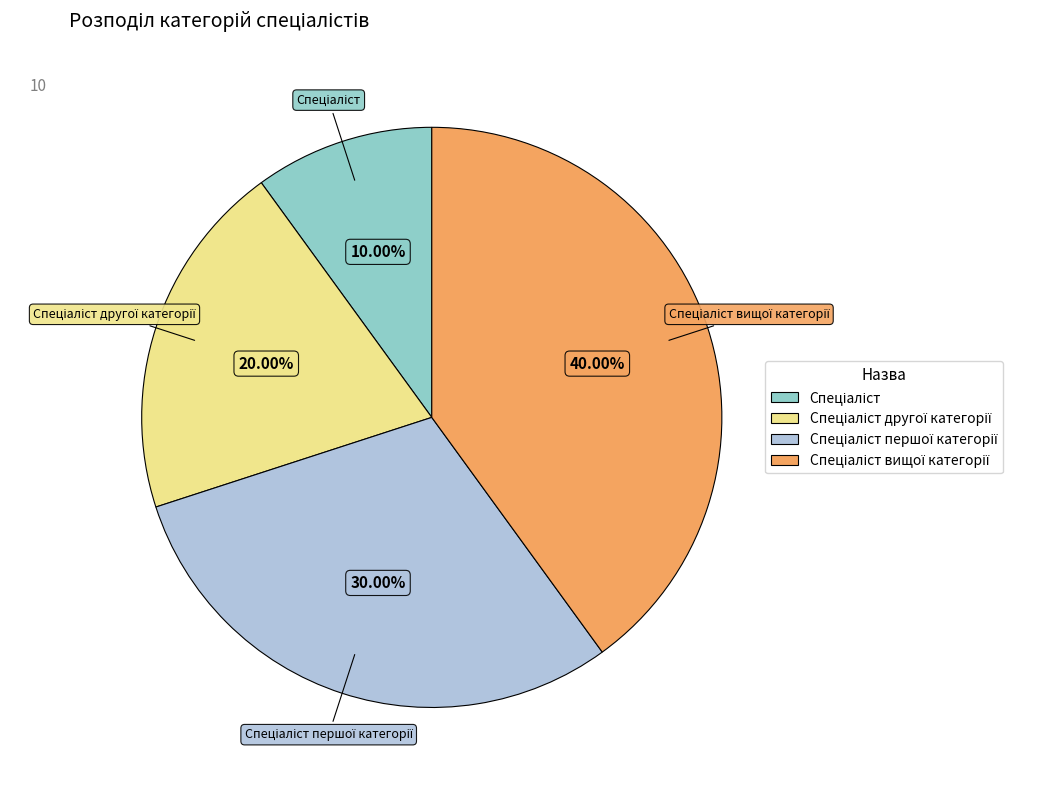

Is there any slice that represents more than half of the pie?

No